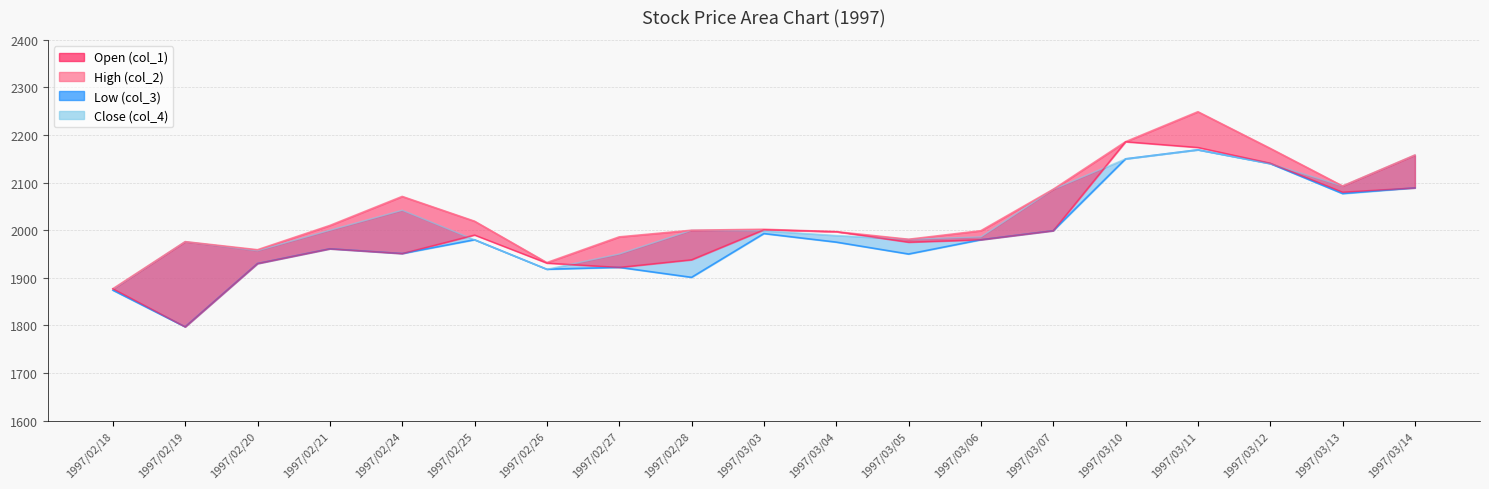

Does the chart have visible grid lines?

Yes